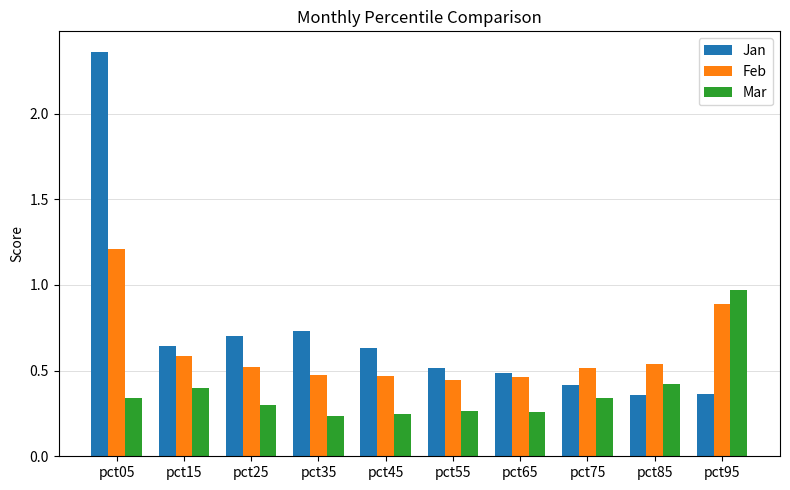

How many bars are there in total?

30